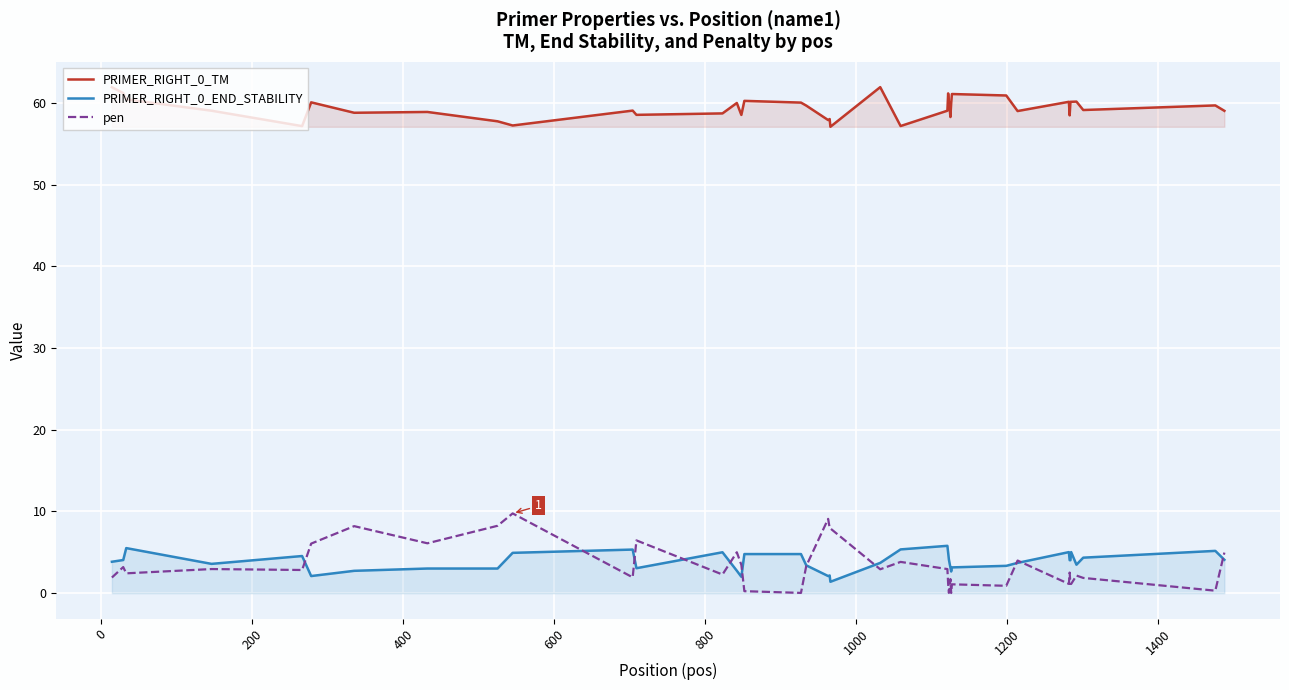

True or false: PRIMER_RIGHT_0_END_STABILITY has more than 0 points higher than both neighbors.

True